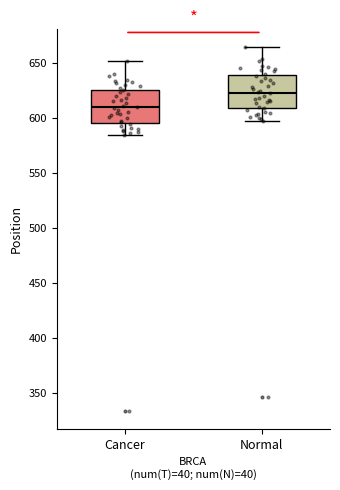

Which box has the highest median line?

Normal